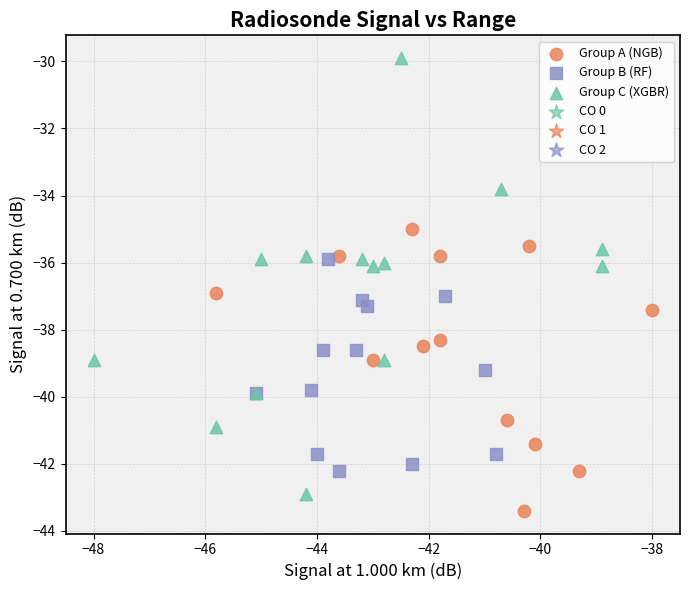

Which series has the widest spread of Y values?

Group C (XGBR)